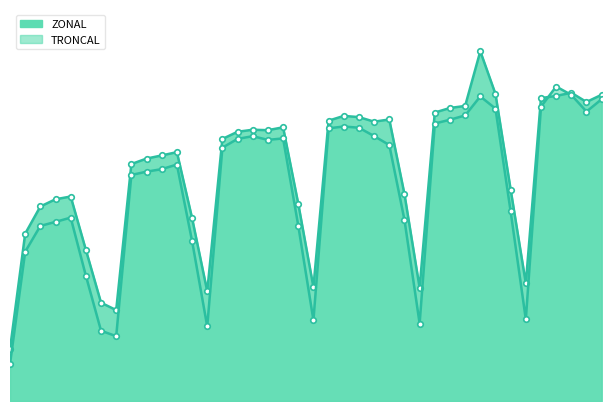

Where is the first local minimum for ZONAL?

2024-01-08